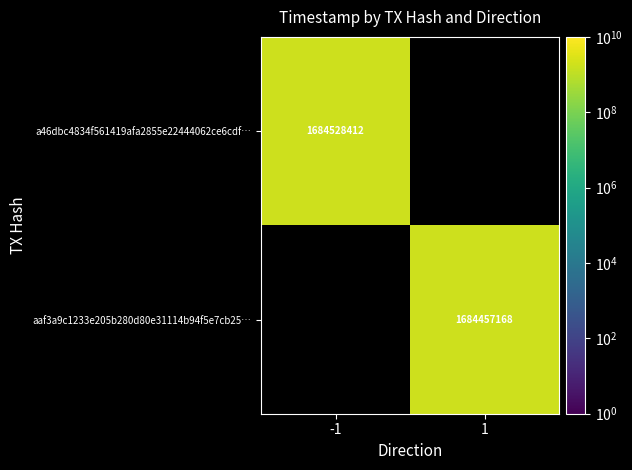

Which category has the highest value across all series?

-1